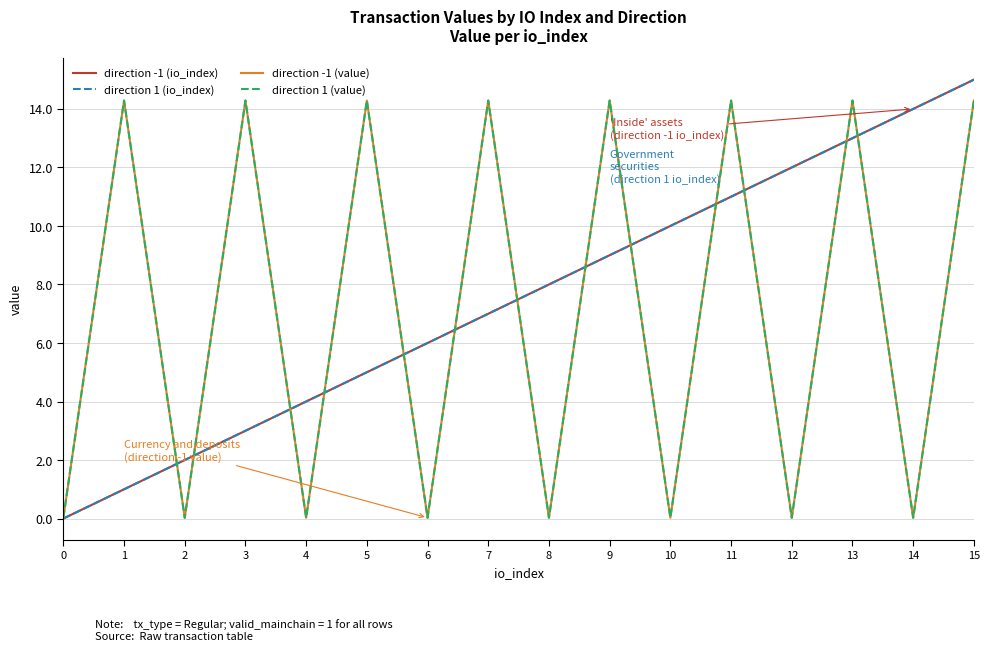

Does the chart have visible grid lines?

Yes